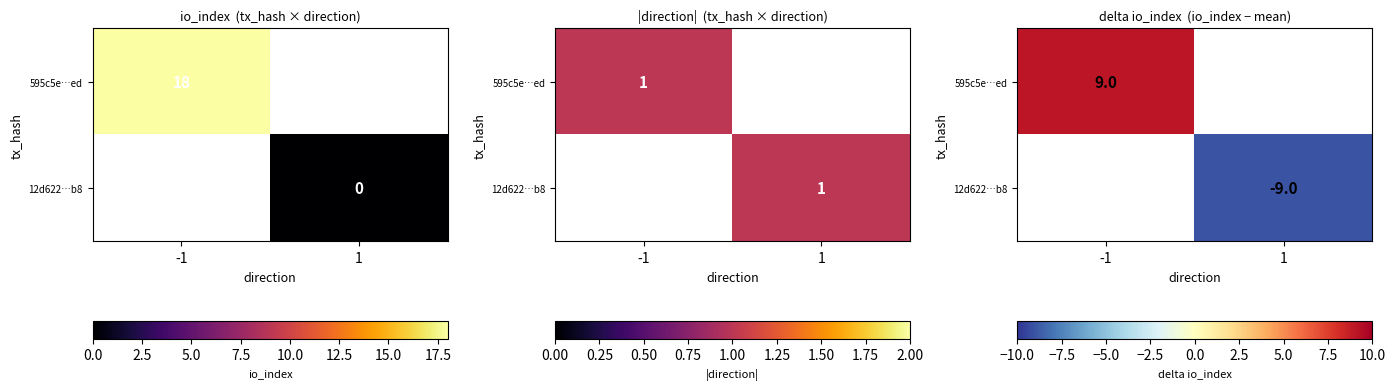

Which category has the highest value in the 12d622…b8 series?

-1